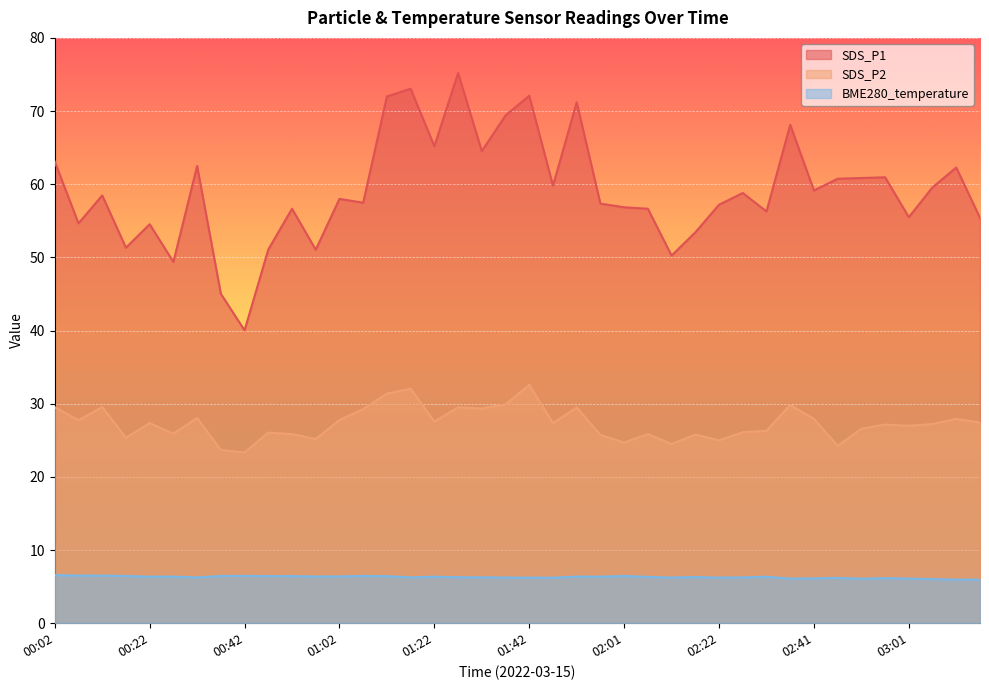

How many data points in BME280_temperature are above 6?

38